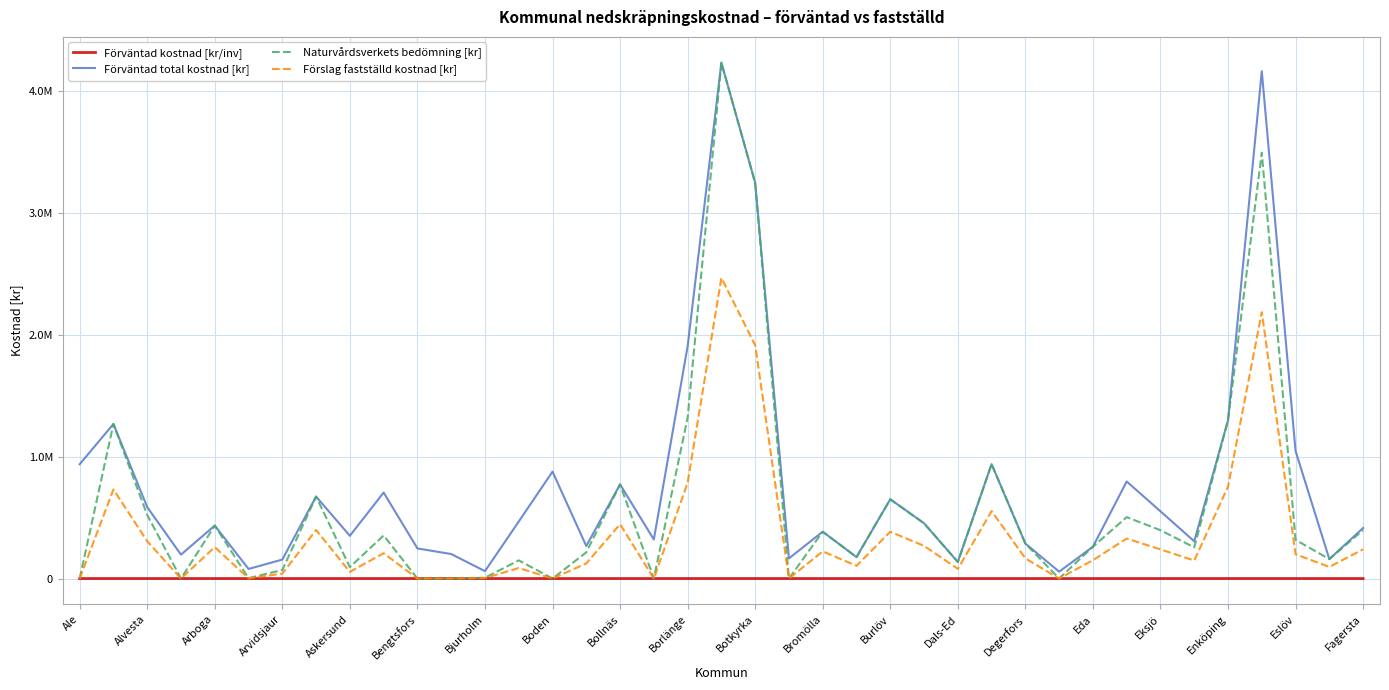

Which category has the lowest value in the Förväntad total kostnad [kr] series?

29